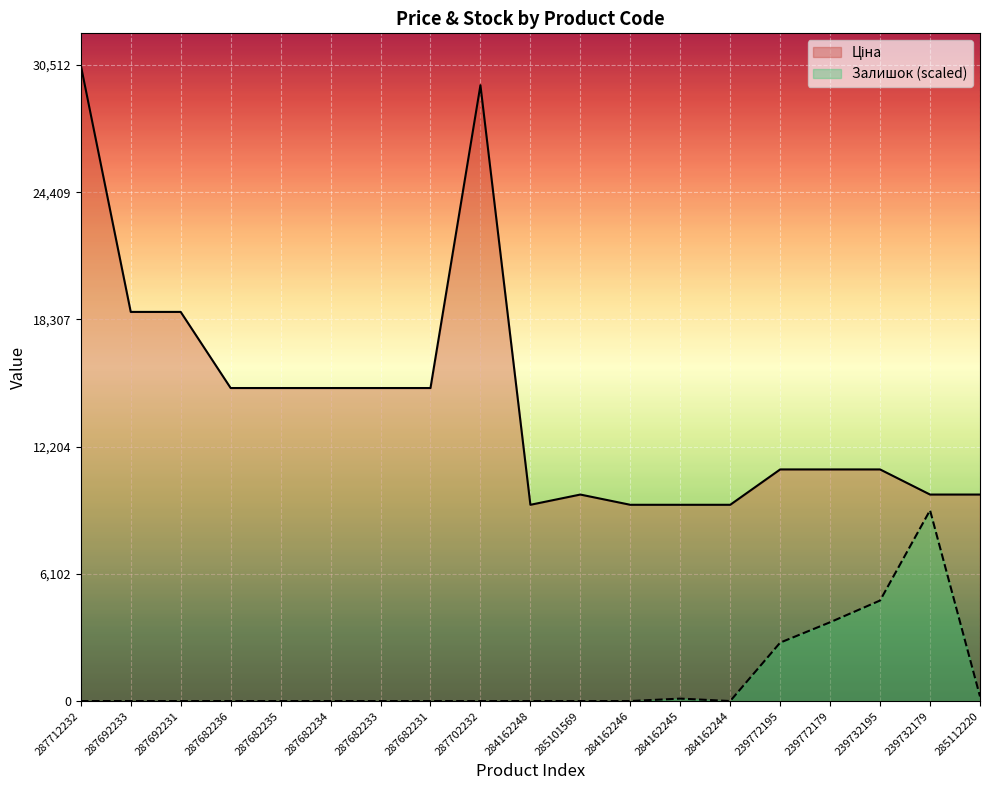

True or false: Ціна and Залишок intersect in this chart.

False